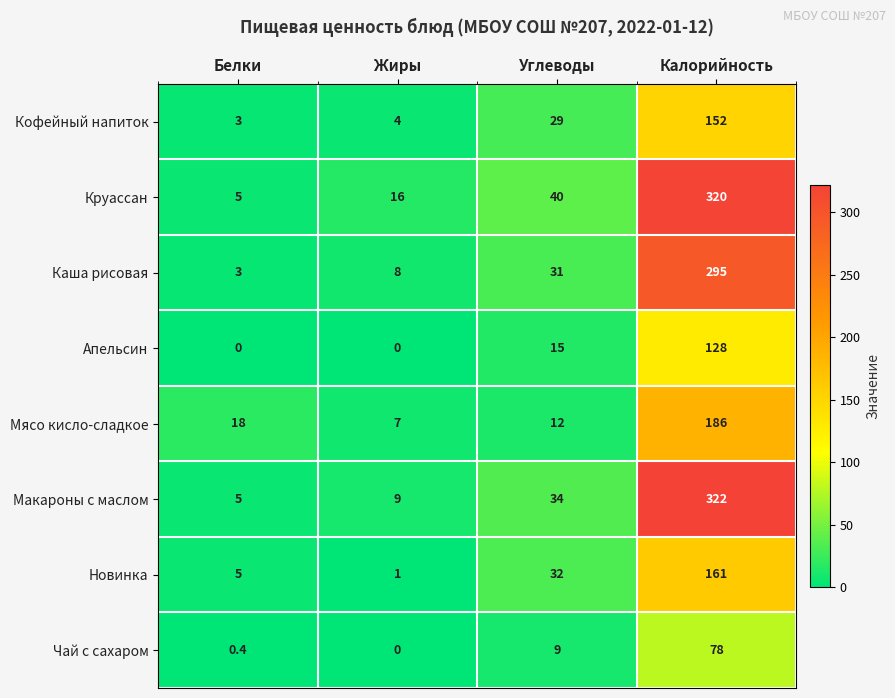

The value of Апельсин at Жиры is 74.3. True or false?

False